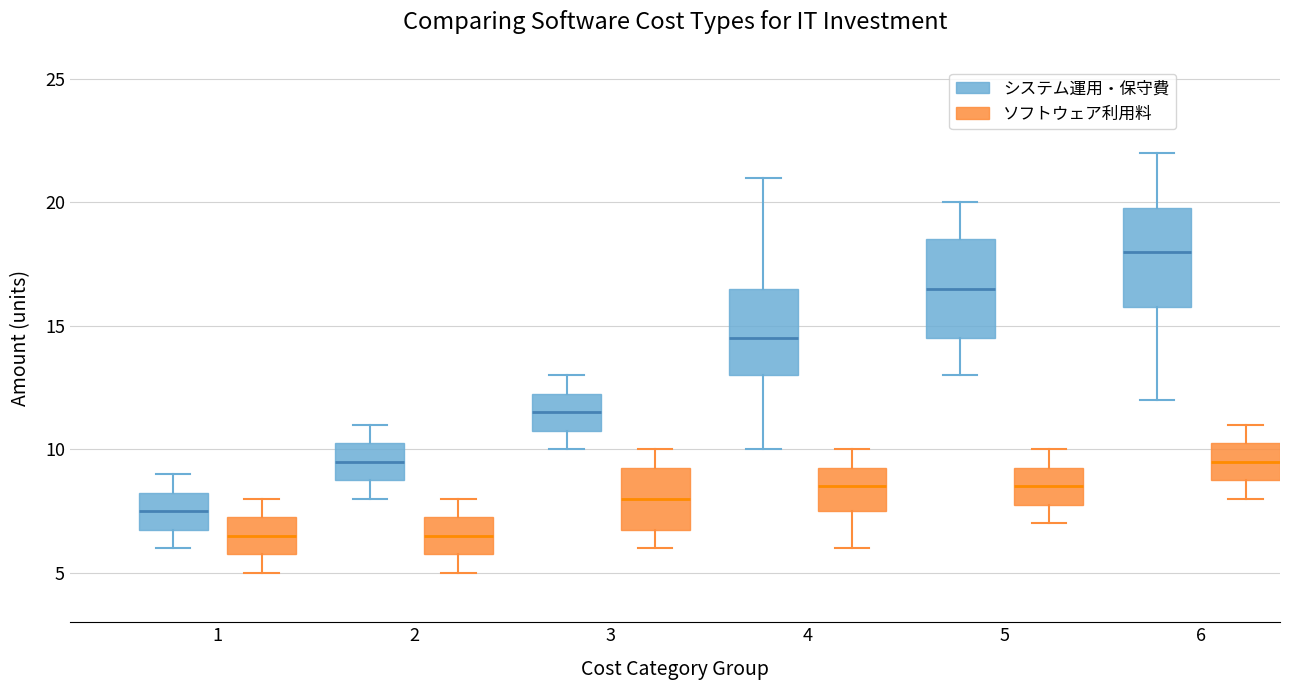

Reading left to right, read every box against the y-axis: the position of its median line, the range the box covers, and the ends of its whiskers. The values are not printed on the chart, so give them approximately, as read against the axis.

1 (システム運用・保守費): median 7.5, box 7.0 to 8.5, whiskers 6.0 to 9.0
1 (ソフトウェア利用料): median 6.5, box 6.0 to 7.5, whiskers 5.0 to 8.0
2 (システム運用・保守費): median 9.5, box 9.0 to 10.5, whiskers 8.0 to 11.0
2 (ソフトウェア利用料): median 6.5, box 6.0 to 7.5, whiskers 5.0 to 8.0
3 (システム運用・保守費): median 11.5, box 11.0 to 12.5, whiskers 10.0 to 13.0
3 (ソフトウェア利用料): median 8.0, box 7.0 to 9.5, whiskers 6.0 to 10.0
4 (システム運用・保守費): median 14.5, box 13.0 to 16.5, whiskers 10.0 to 21.0
4 (ソフトウェア利用料): median 8.5, box 7.5 to 9.5, whiskers 6.0 to 10.0
5 (システム運用・保守費): median 16.5, box 14.5 to 18.5, whiskers 13.0 to 20.0
5 (ソフトウェア利用料): median 8.5, box 8.0 to 9.5, whiskers 7.0 to 10.0
6 (システム運用・保守費): median 18.0, box 16.0 to 20.0, whiskers 12.0 to 22.0
6 (ソフトウェア利用料): median 9.5, box 9.0 to 10.5, whiskers 8.0 to 11.0